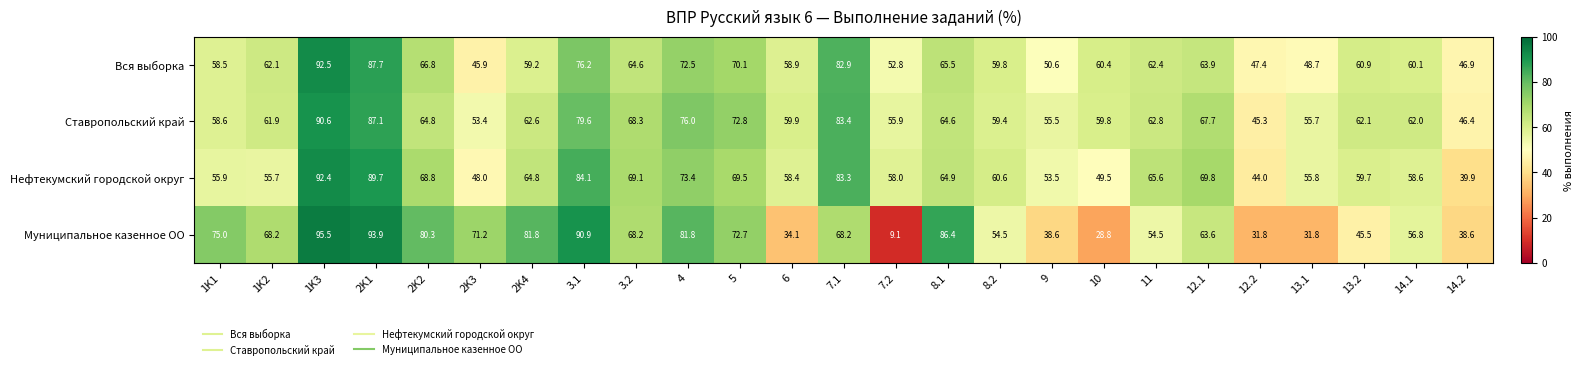

What is the difference between the maximum and minimum values in the Ставропольский край series?

45.3